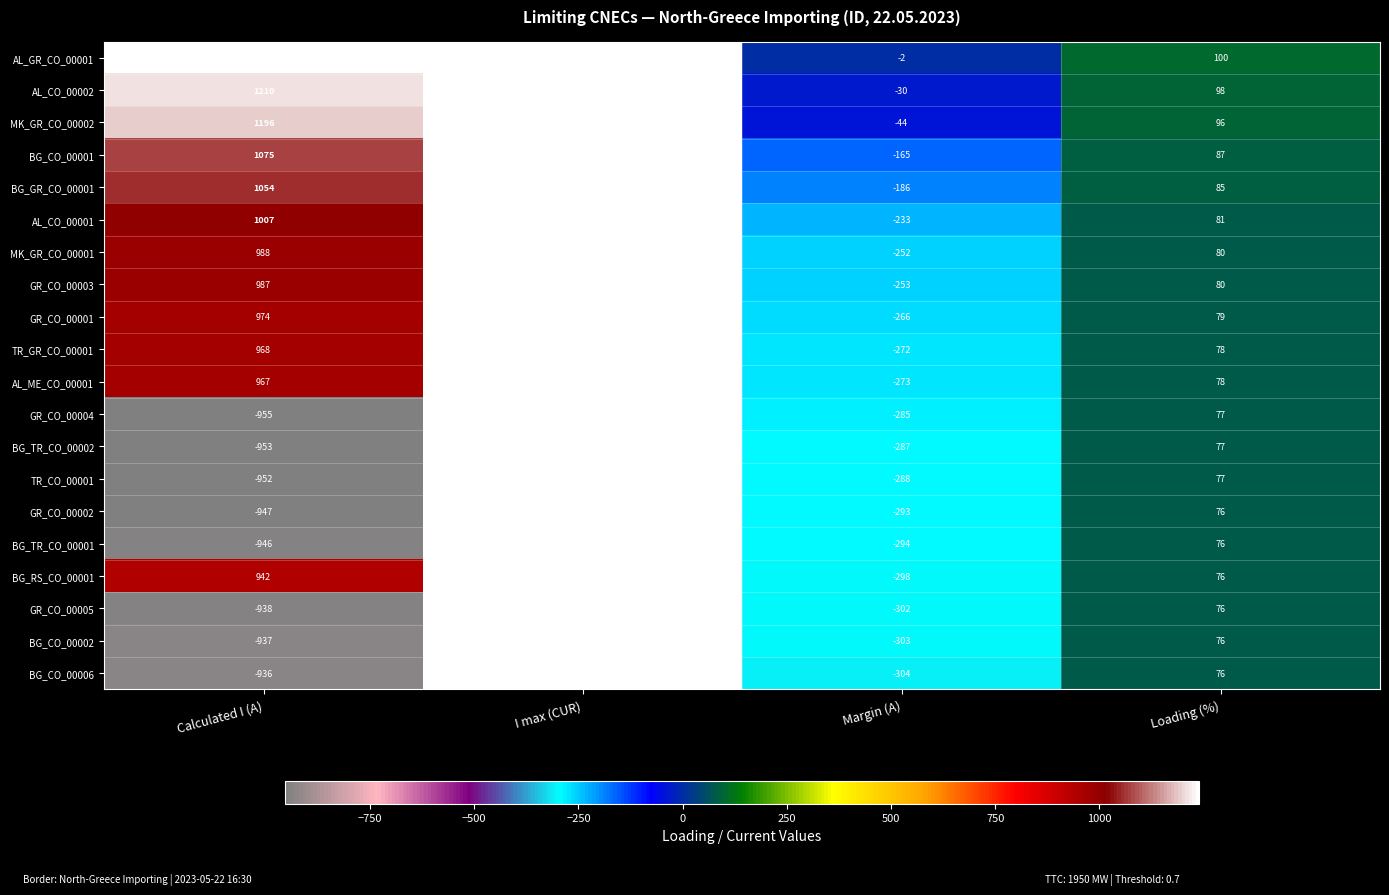

What is the spread (max minus min) of values at Margin (A)?

302